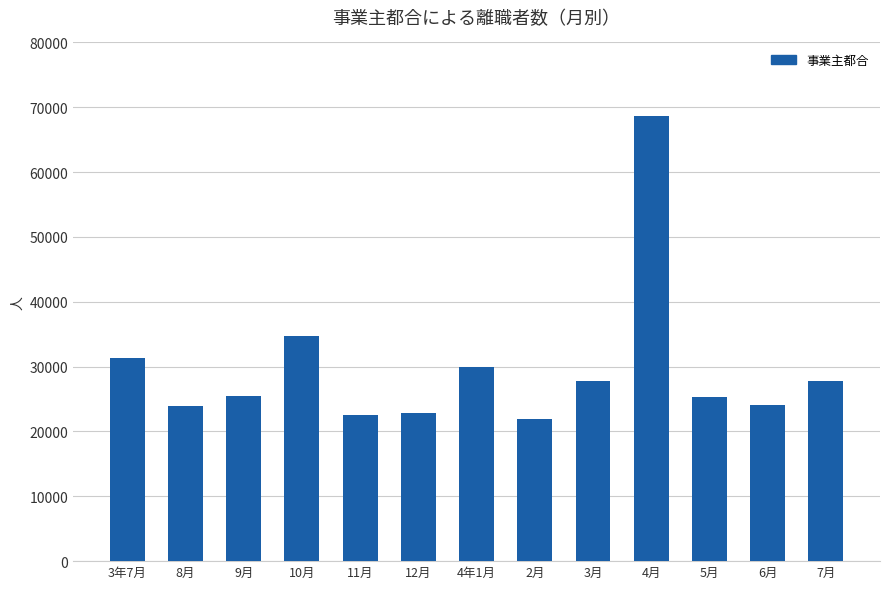

What is the average value?

29731